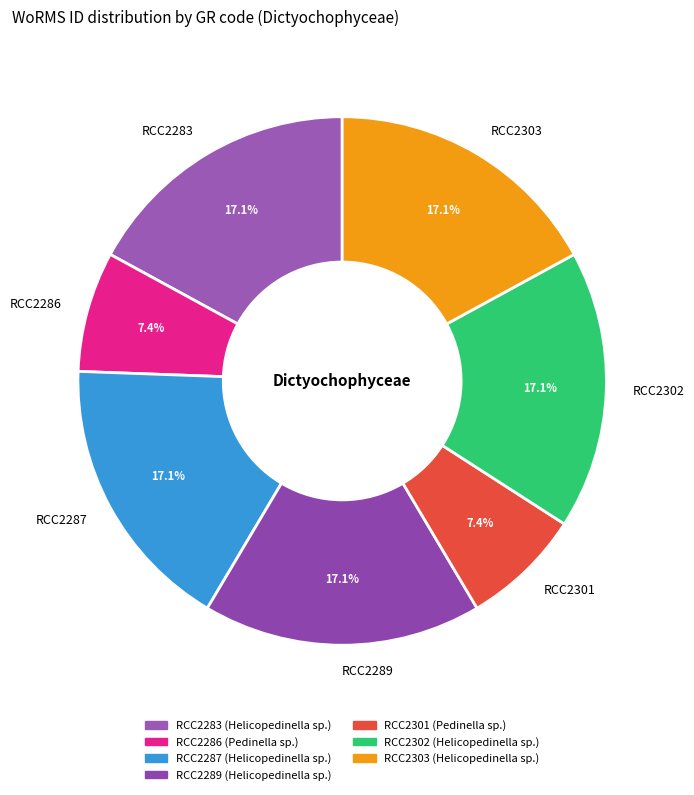

Is RCC2286 the majority of the pie?

No